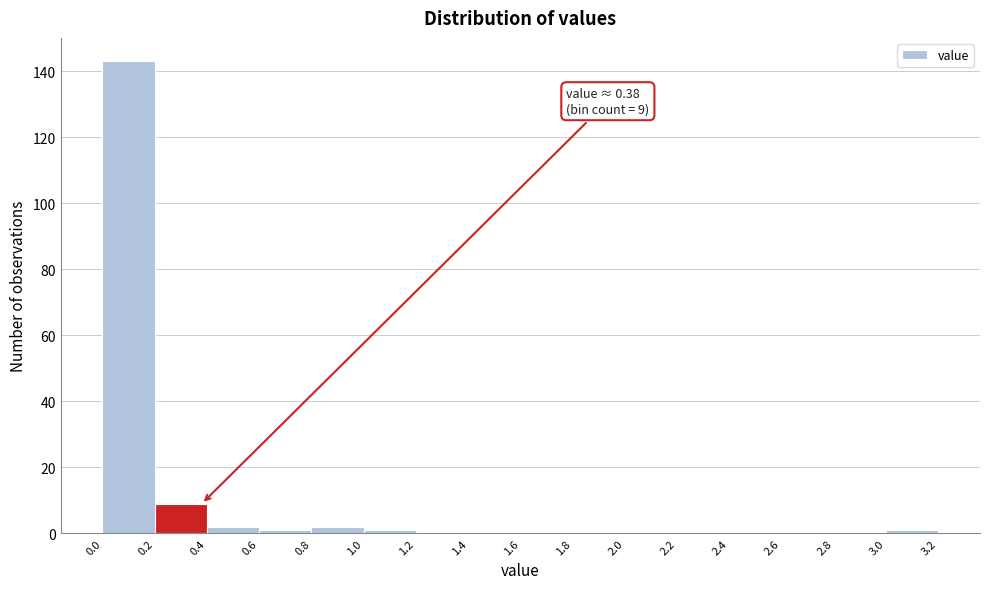

Which range on the x-axis has the tallest bar?

0.0 to 0.2